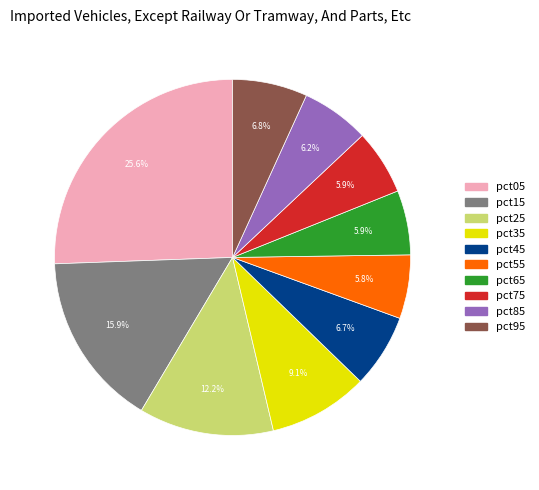

Does pct55 represent more than half of the total?

No